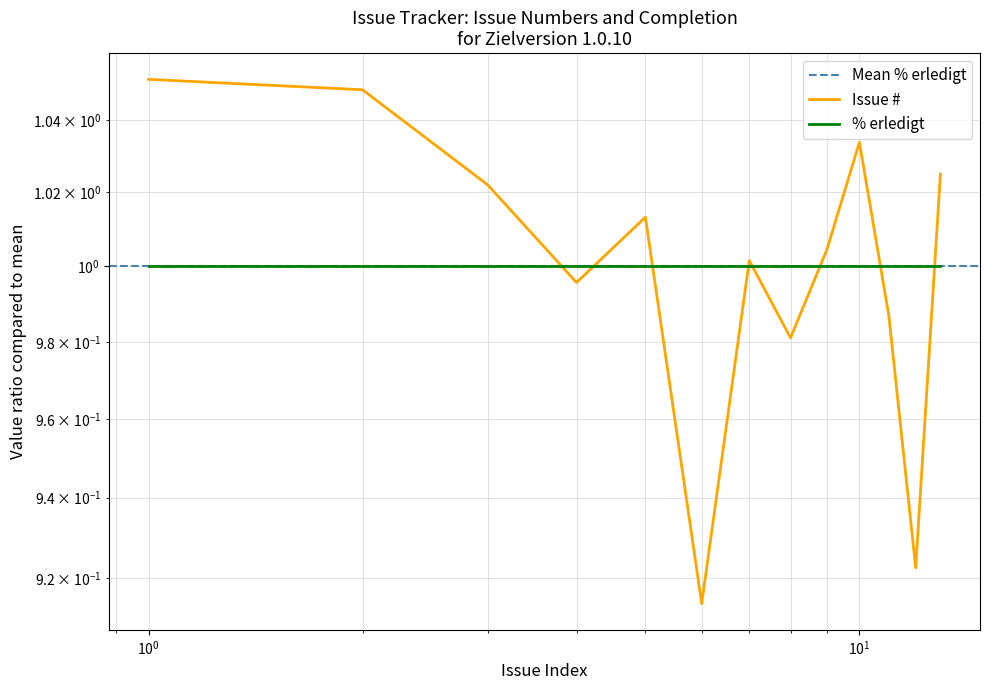

Rank the categories by value from highest to lowest.

359, 358, 353, 350, 349, 346, 343, 342, 340, 337, 335, 315, 312